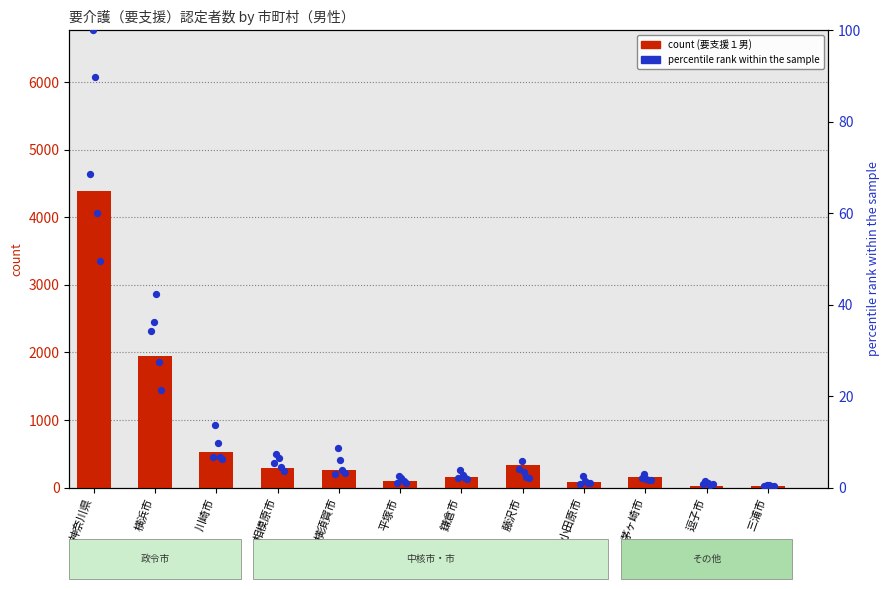

At how many categories does at least one series exceed 3578?

1